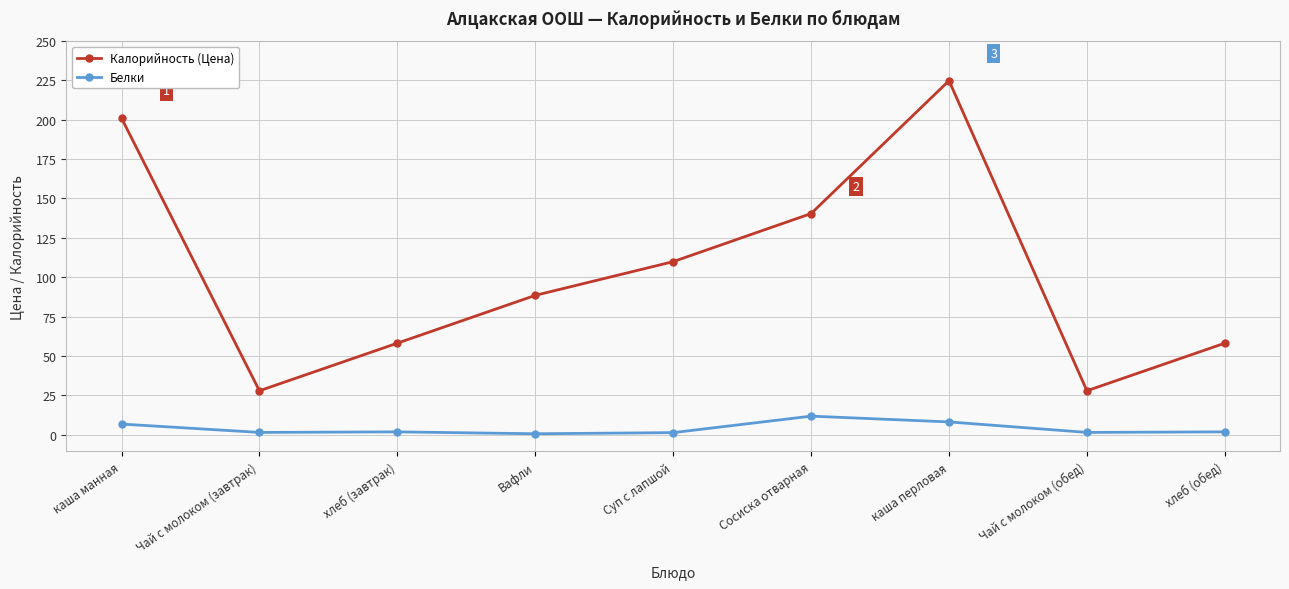

What is the label of the 4th point from the left?

Вафли